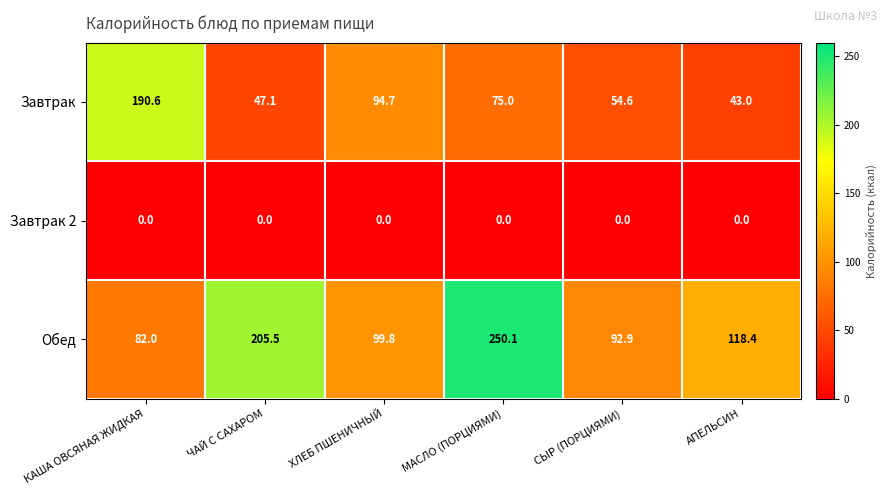

At which category is the sum across all series the highest?

МАСЛО (ПОРЦИЯМИ)